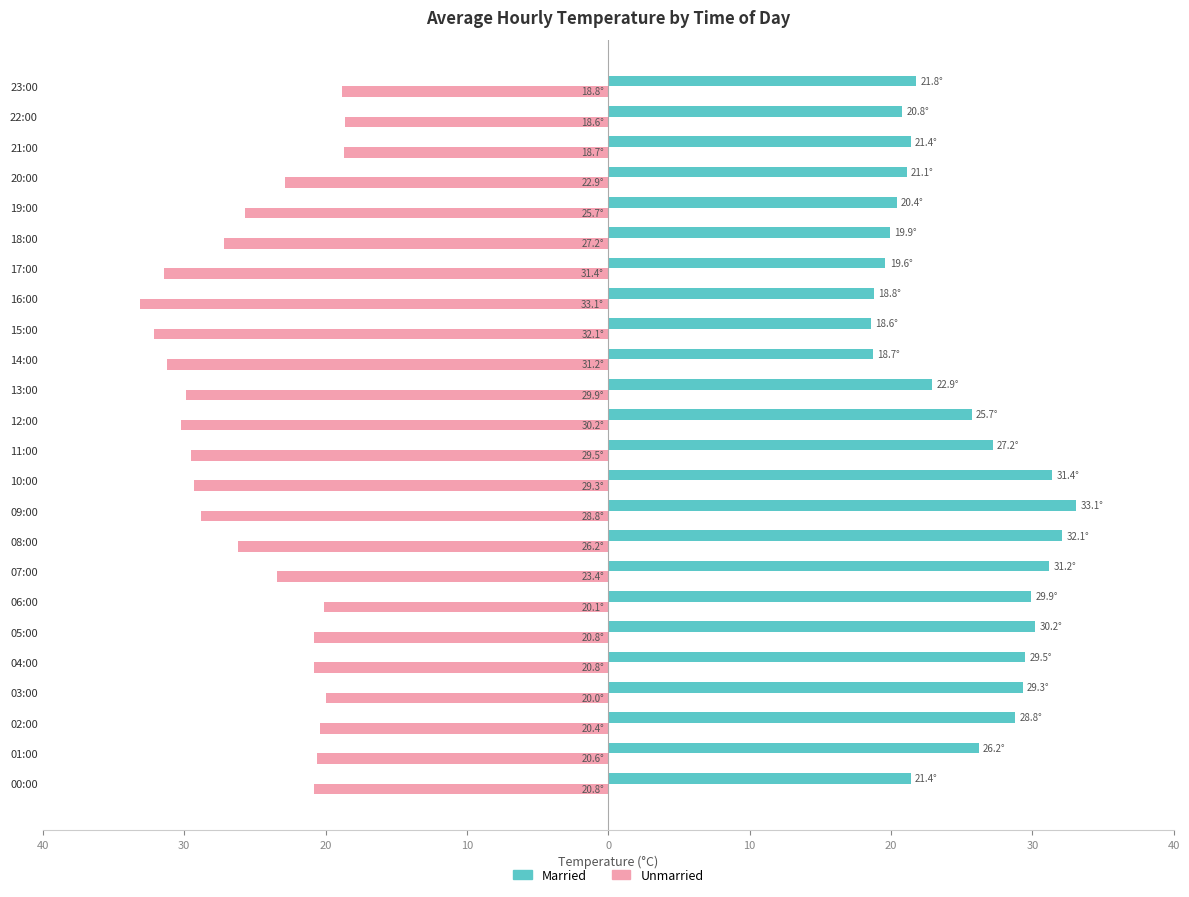

What are all the series names shown in the legend?

Married, Unmarried